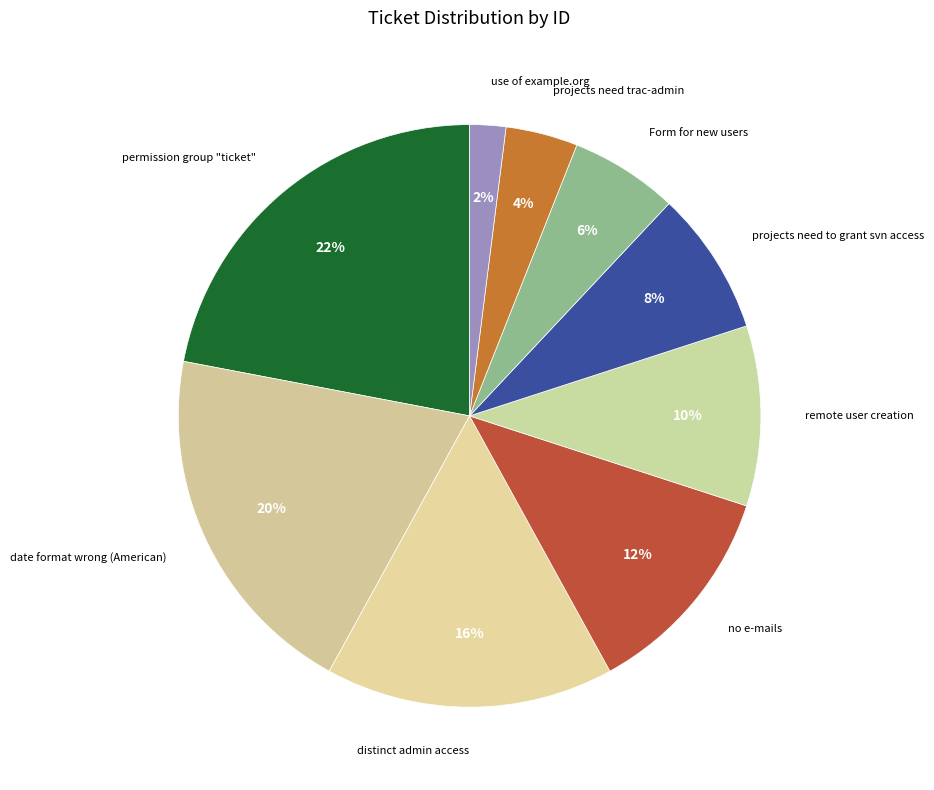

Rank the categories by value from highest to lowest.

permission group "ticket", date format wrong (American), distinct admin access, no e-mails, remote user creation, projects need to grant svn access, Form for new users, projects need trac-admin, use of example.org